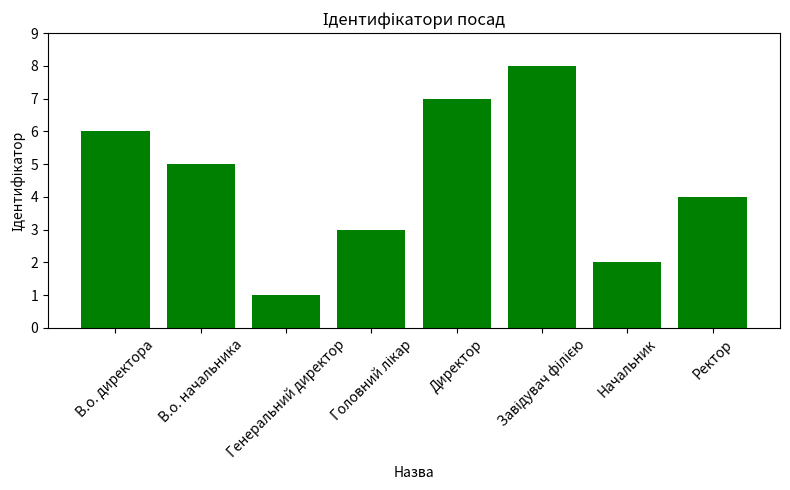

Read the value at Генеральний директор.

1